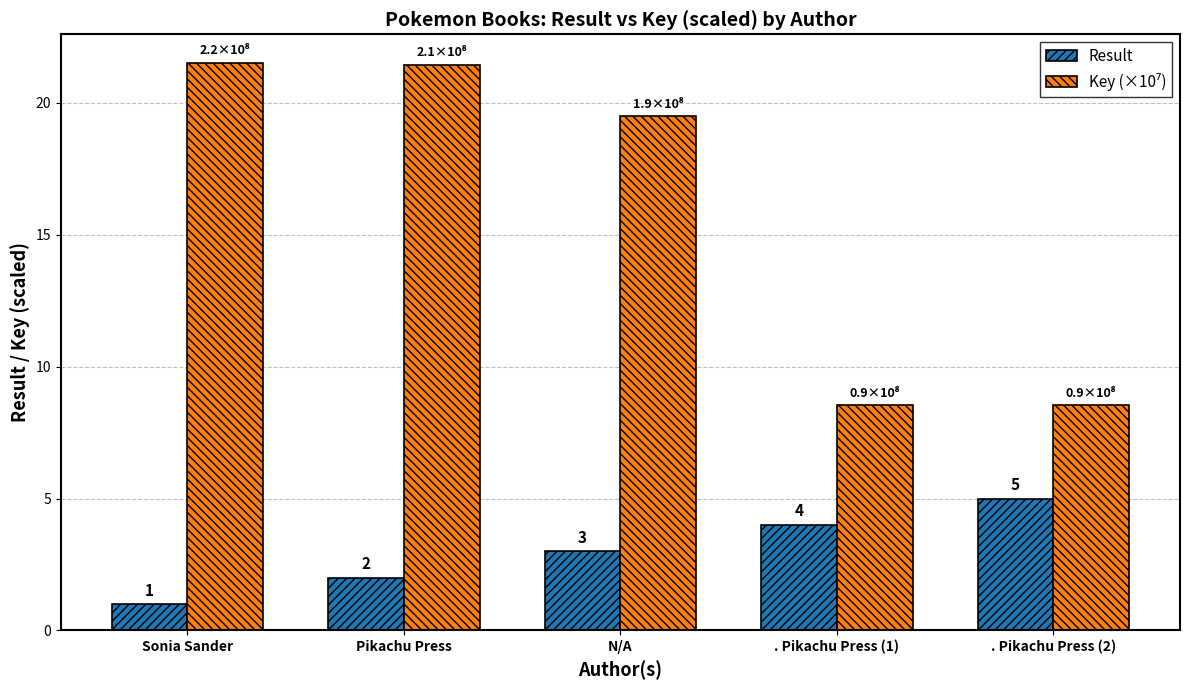

At how many categories does at least one series exceed 15?

3